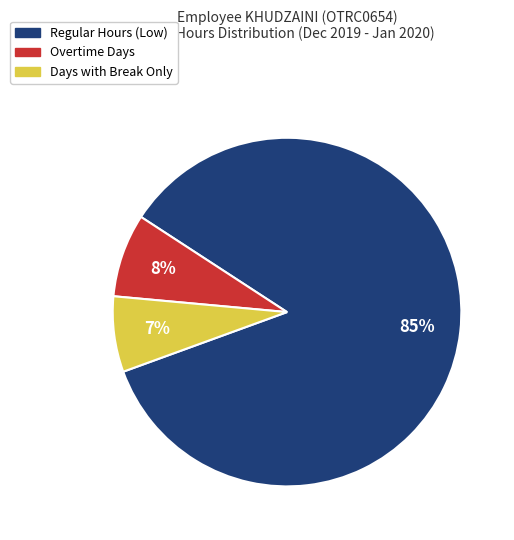

Does any single category account for the majority?

Yes